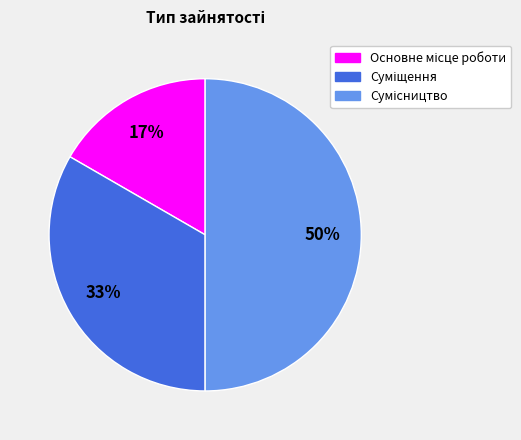

Count the number of slices in the pie.

3